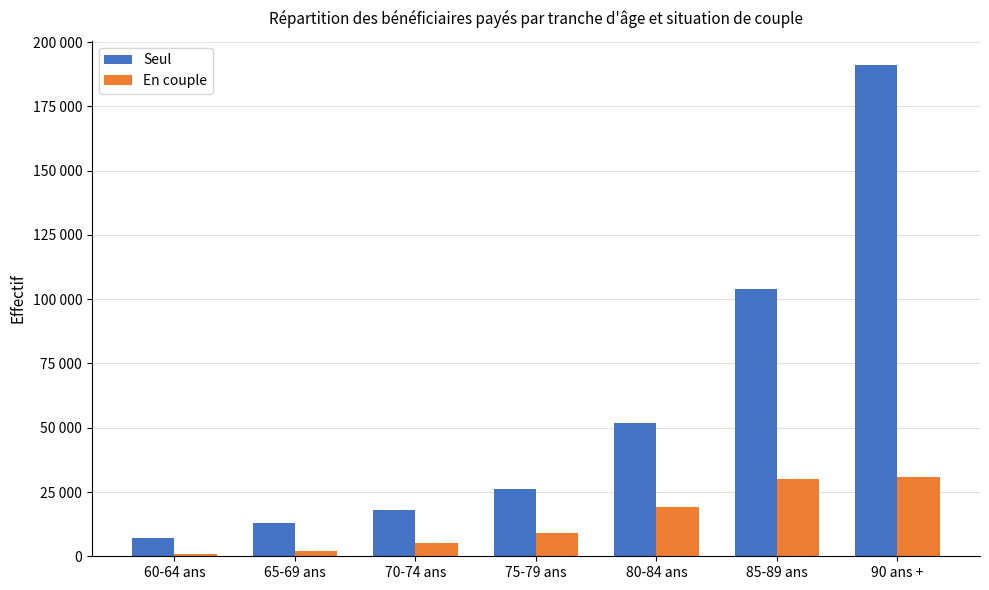

What are all the series names shown in the legend?

Seul, En couple